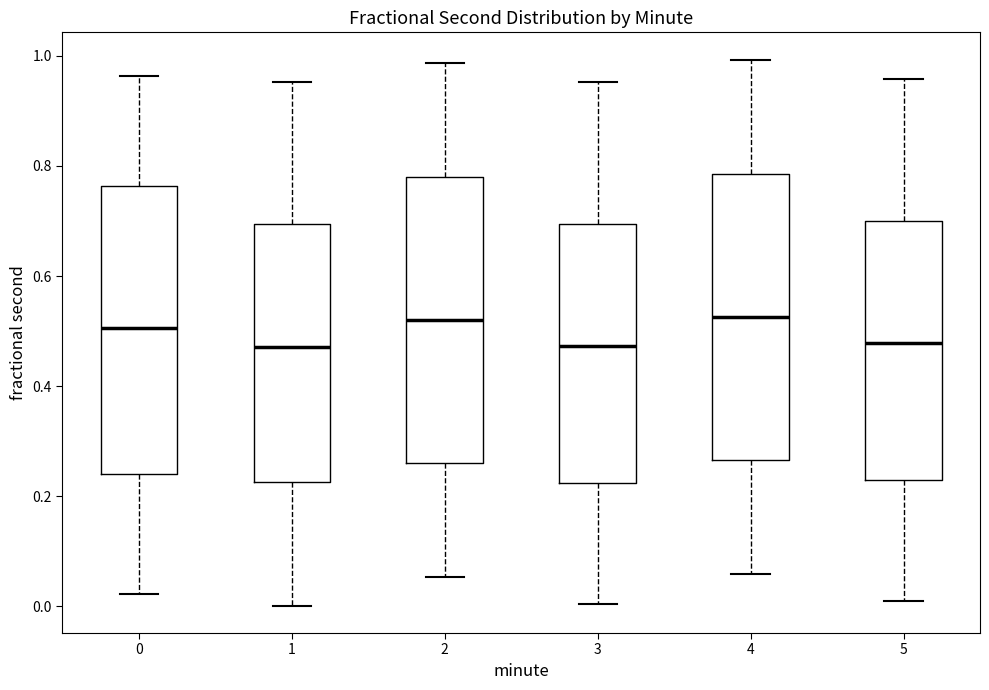

Reading left to right, read every box against the y-axis: the position of its median line, the range the box covers, and the ends of its whiskers. The values are not printed on the chart, so give them approximately, as read against the axis.

0: median 0.50, box 0.24 to 0.76, whiskers 0.02 to 0.96
1: median 0.48, box 0.22 to 0.70, whiskers 0.00 to 0.96
2: median 0.52, box 0.26 to 0.78, whiskers 0.06 to 0.98
3: median 0.48, box 0.22 to 0.70, whiskers 0.00 to 0.96
4: median 0.52, box 0.26 to 0.78, whiskers 0.06 to 1.00
5: median 0.48, box 0.24 to 0.70, whiskers 0.00 to 0.96